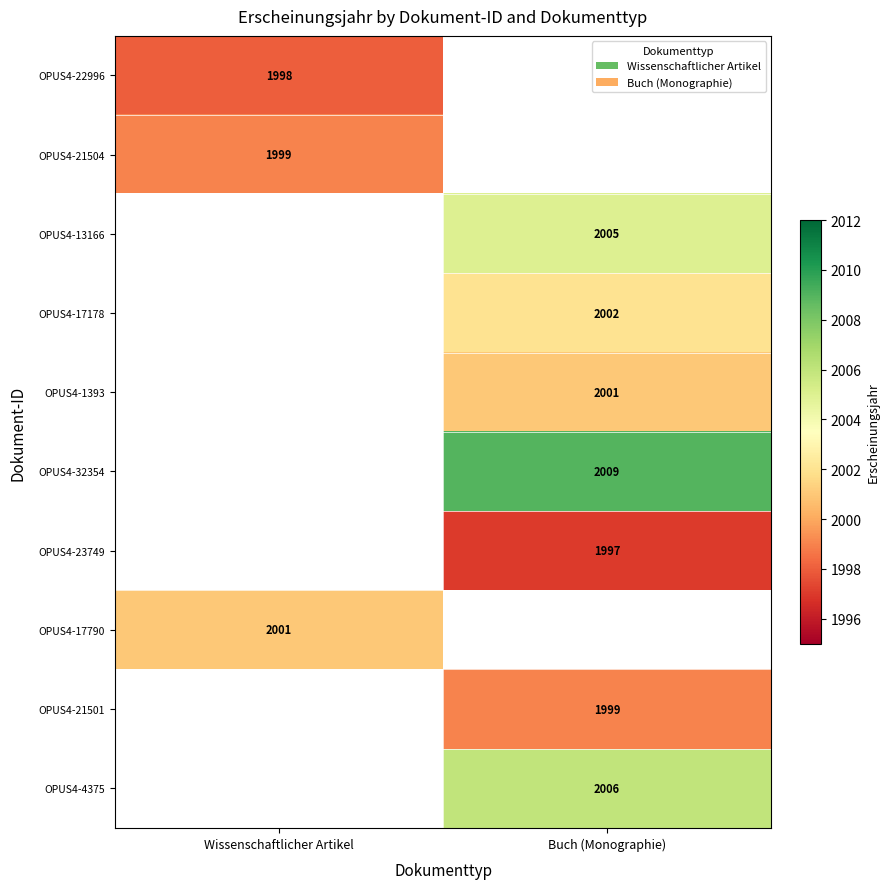

True or false: OPUS4-21501 has a value of 1999 at Buch (Monographie).

True